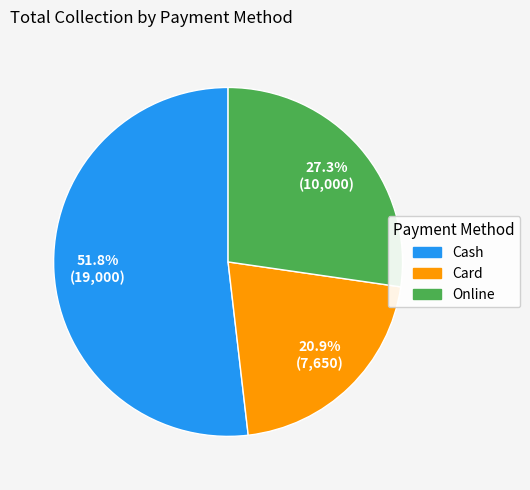

To the nearest percent, what is the combined percentage of Card and Cash?

73%